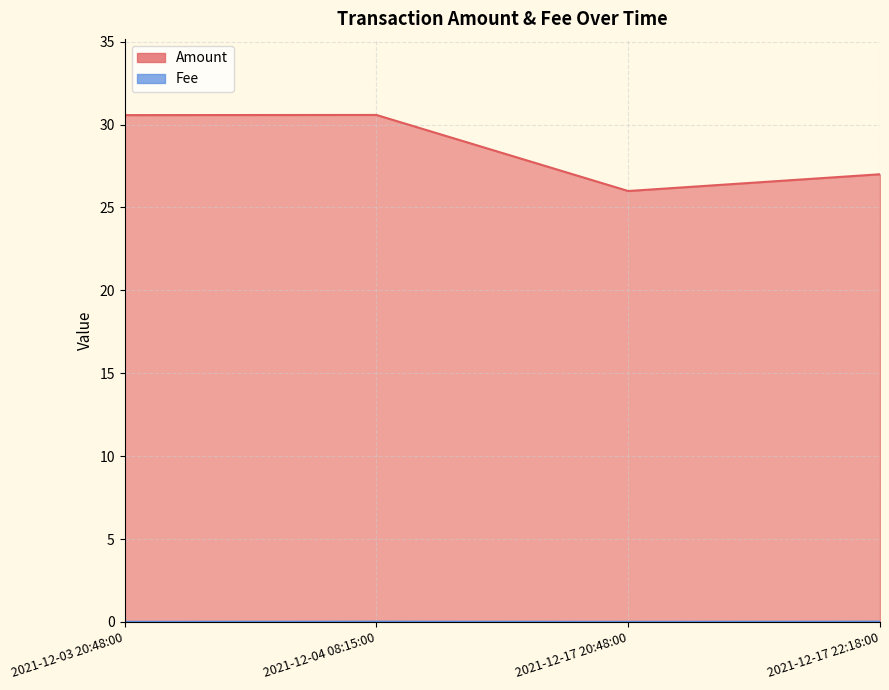

What is the total value across all series at 2021-12-03 20:48:00?

30.6